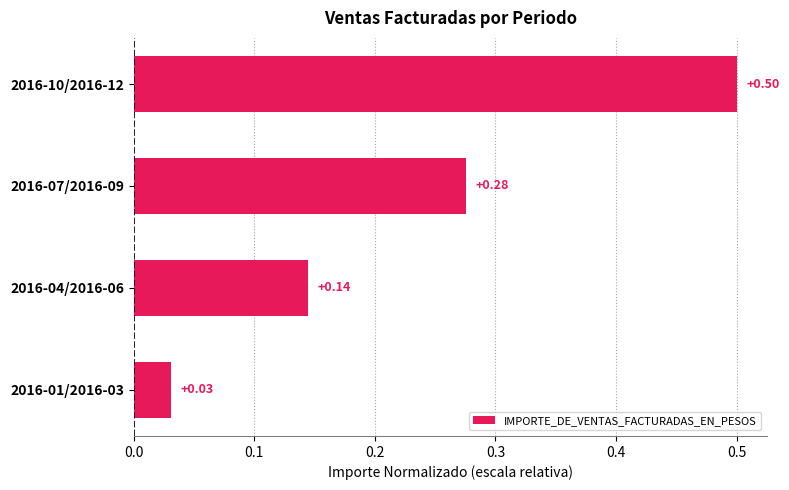

What is the change in value from 2016-01/2016-03 to 2016-07/2016-09?

+0.2